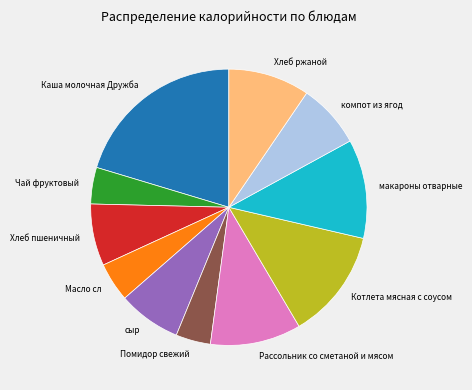

Which slice is the largest?

Каша молочная Дружба